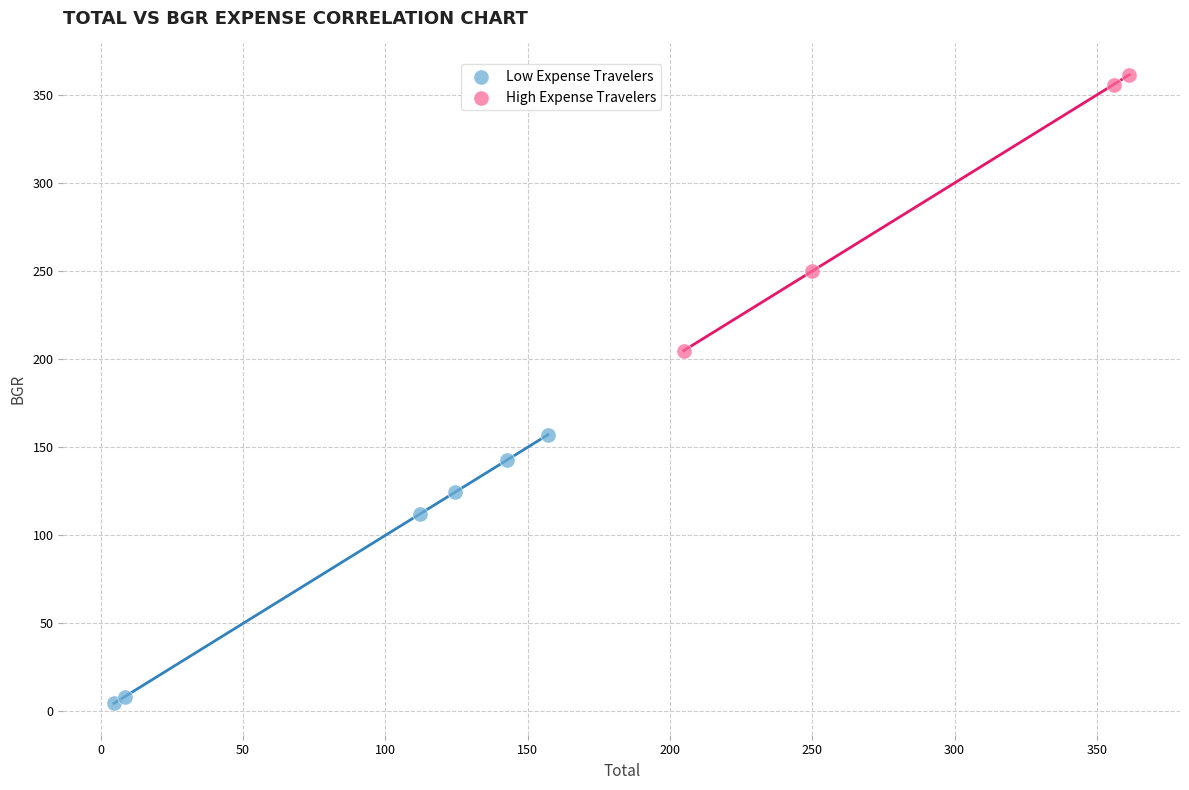

What are all the series names shown in the legend?

Low Expense Travelers, High Expense Travelers